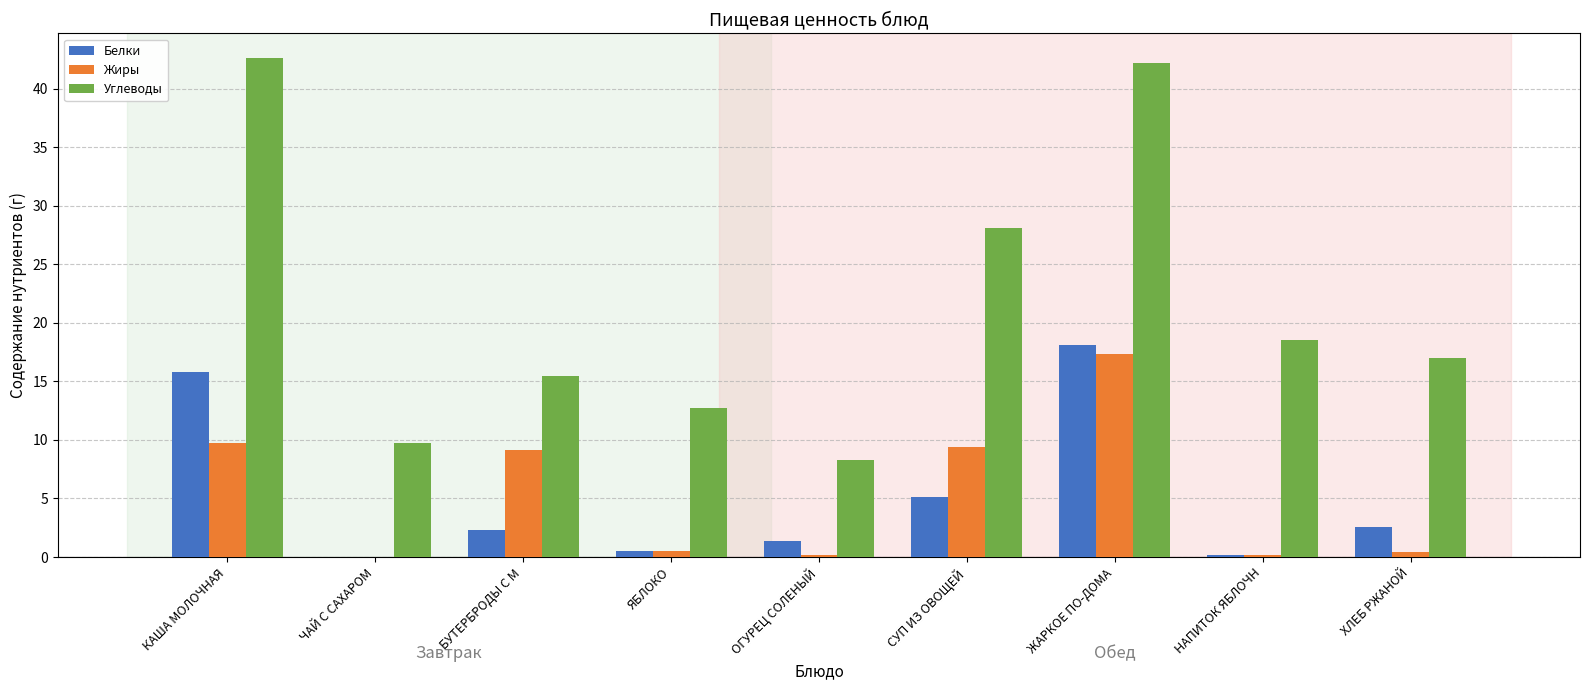

Where does the Белки series first go above 2?

КАША МОЛОЧНАЯ